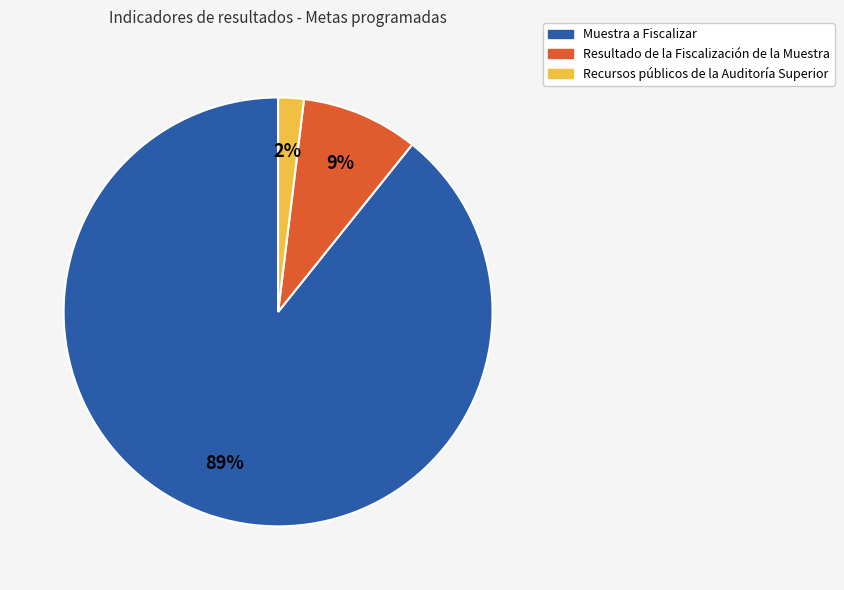

Is there any slice that represents more than half of the pie?

Yes